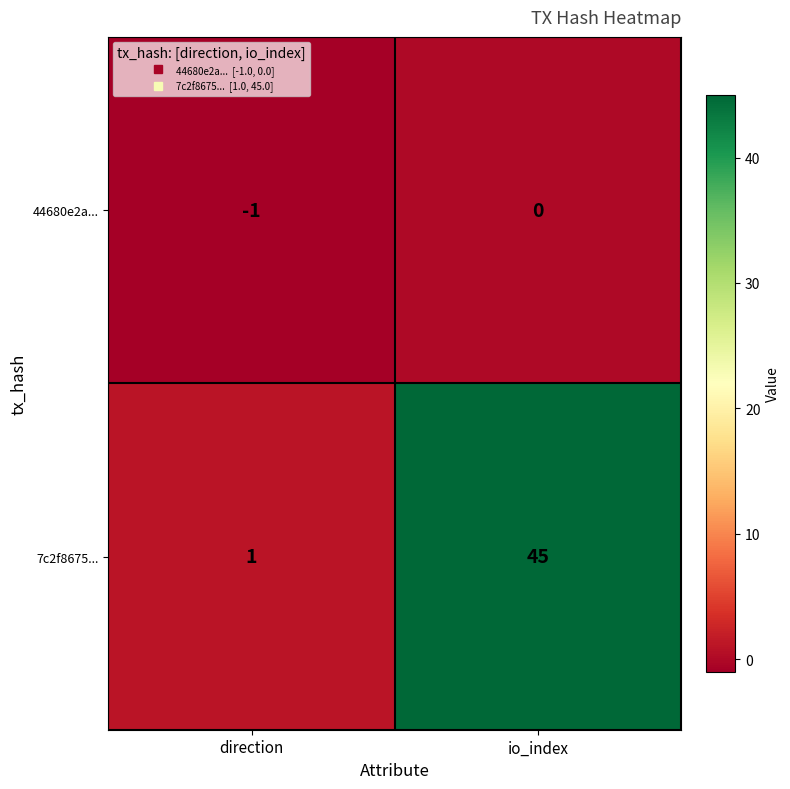

Where is 7c2f8675... nearest to the value 23?

direction